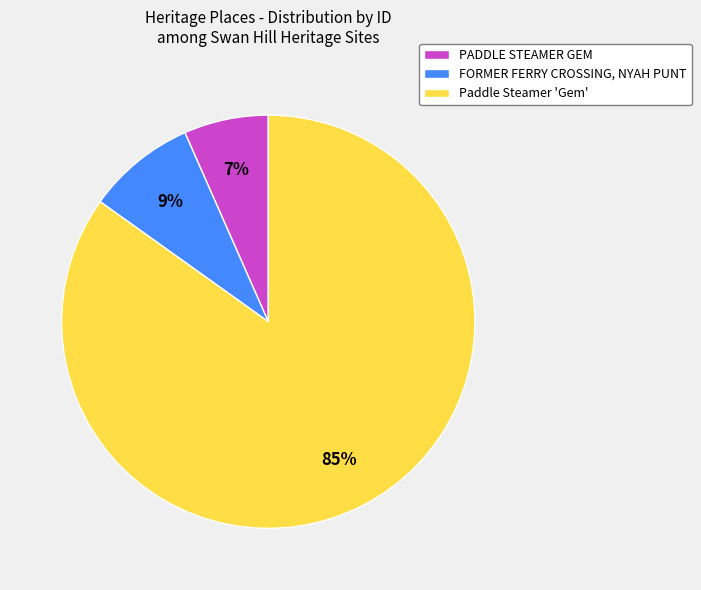

Which category accounts for the majority?

Paddle Steamer 'Gem'